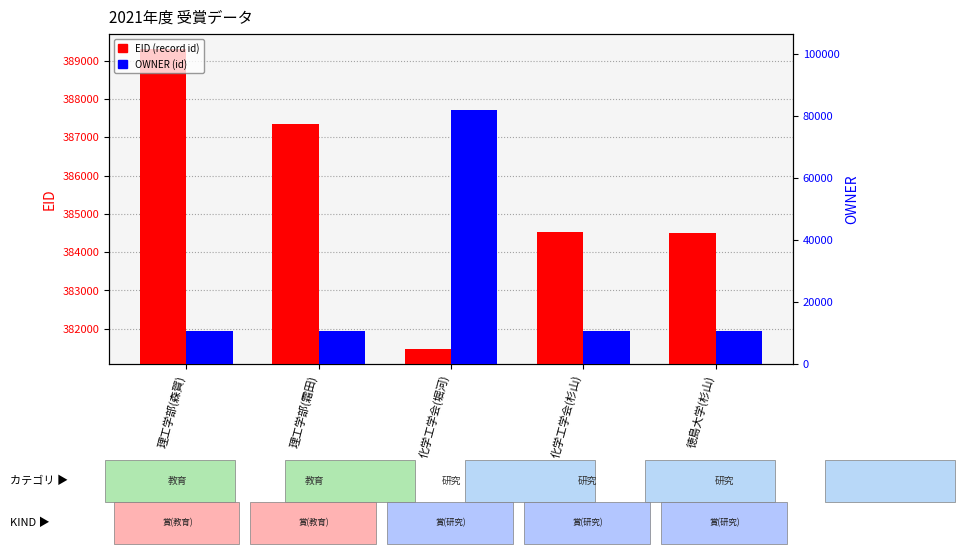

Reading left to right, what are all the values shown in this chart?

EID (record id): 理工学部(森賀)=389313	理工学部(霜田)=387360	化学工学会(堀河)=381458	化学工学会(杉山)=384536	徳島大学(杉山)=384498
OWNER (id): 理工学部(森賀)=10694	理工学部(霜田)=10681	化学工学会(堀河)=81929	化学工学会(杉山)=10692	徳島大学(杉山)=10692